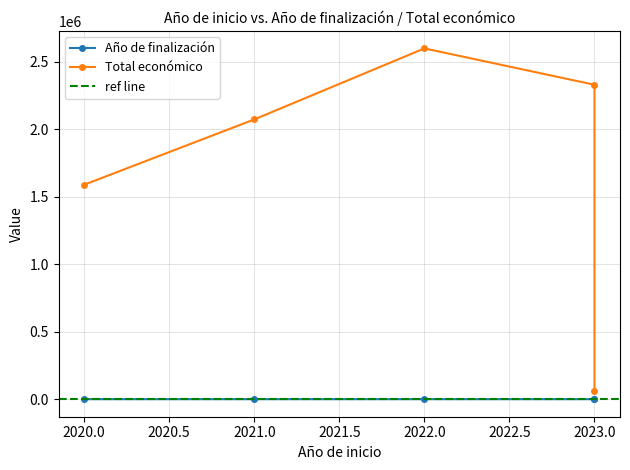

Is it true that Año de finalización equals 2027 at 2022?

True